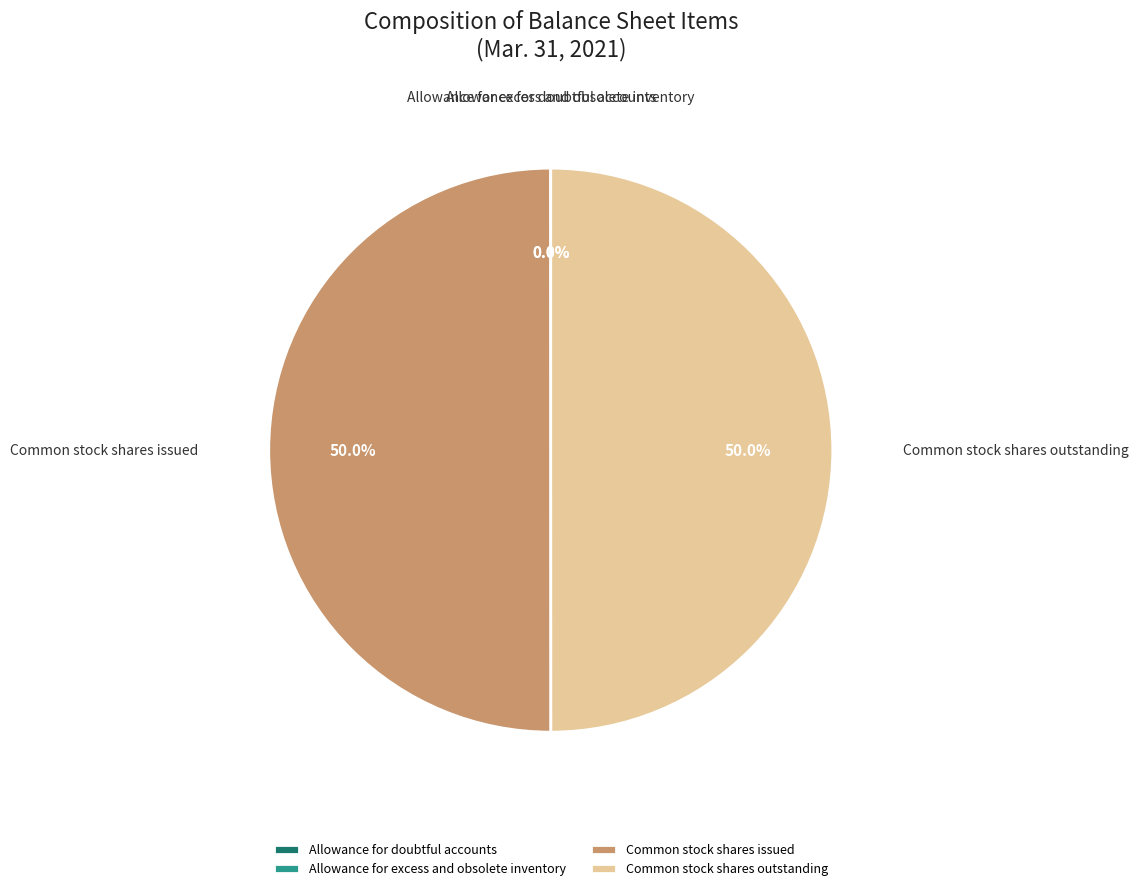

What portion of the pie excludes Common stock shares outstanding?

50.0%